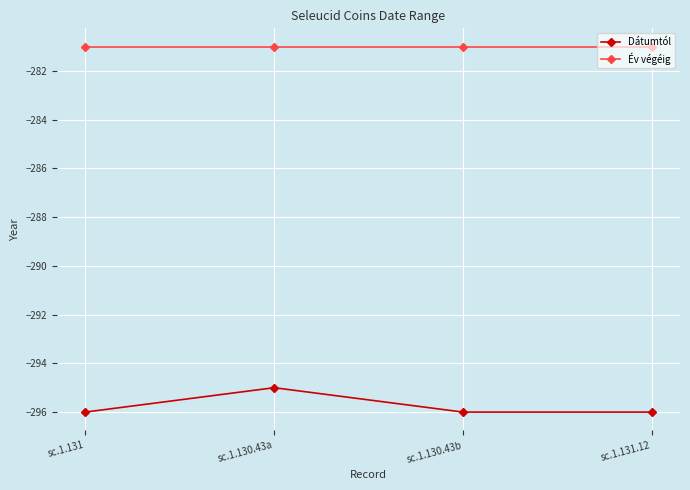

True or false: Év végéig and Dátumtól intersect in this chart.

False